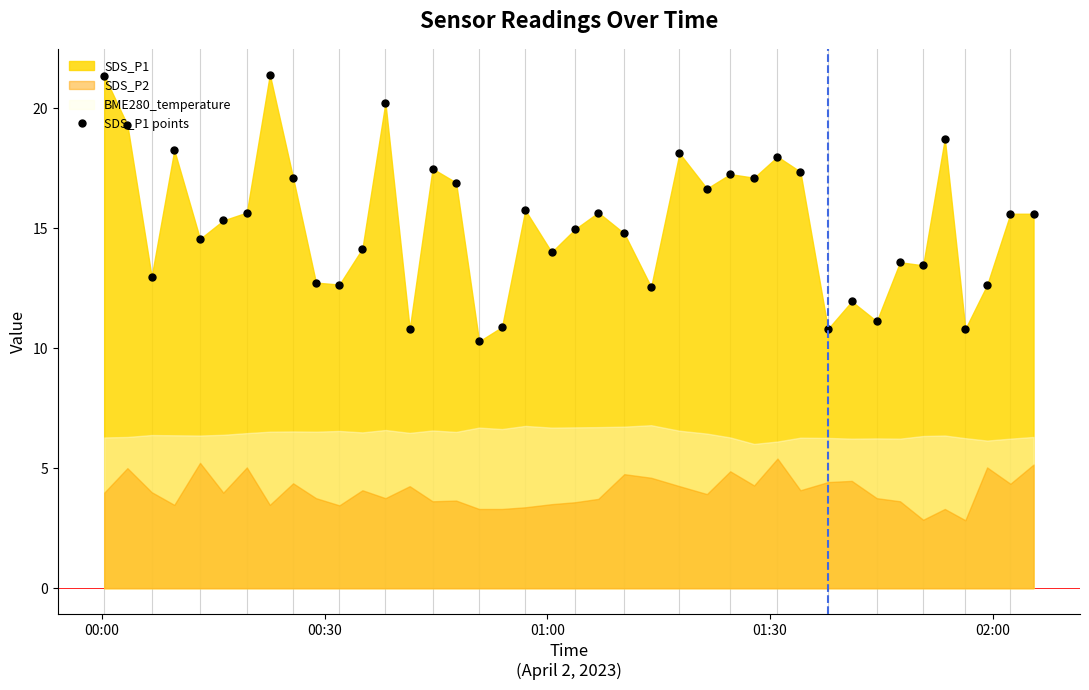

How many data points does each series have?

40